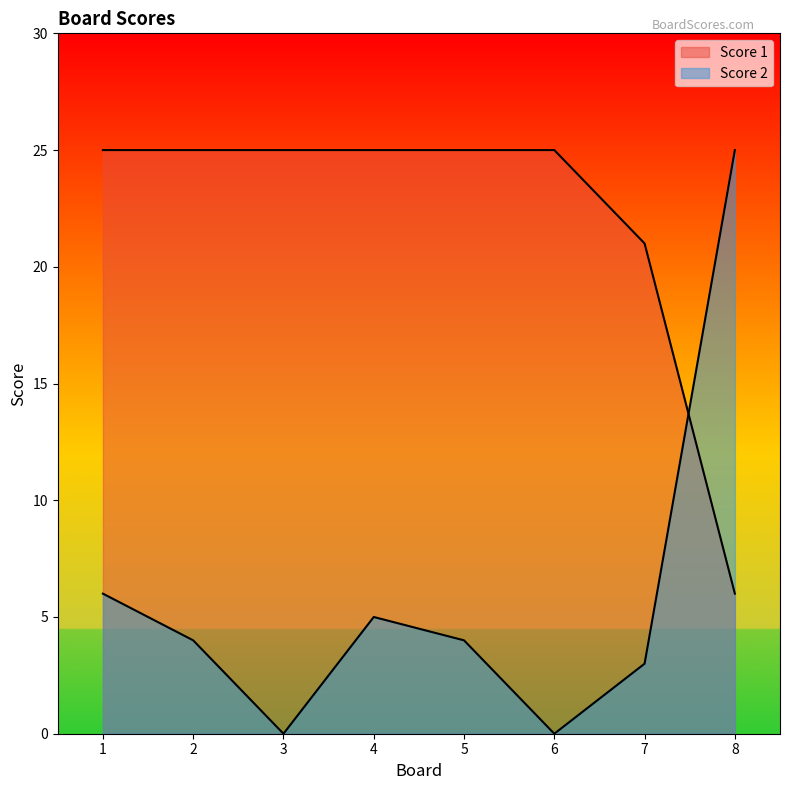

At which label does Score 1 reach its minimum?

8